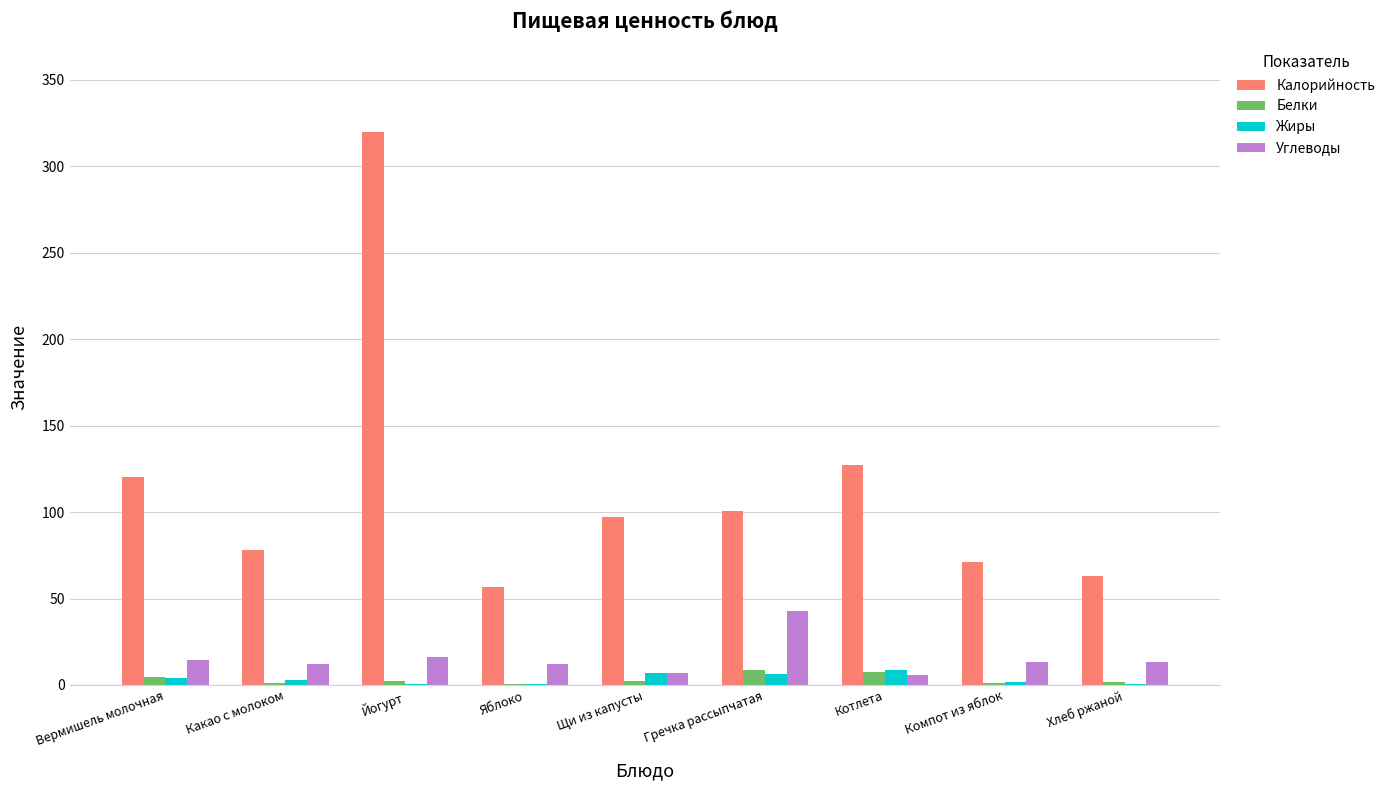

The value of Калорийность at Хлеб ржаной is 63.0. True or false?

True